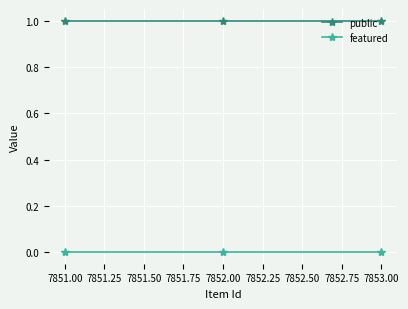

True or false: public has a value of 1 at 7853.00.

True